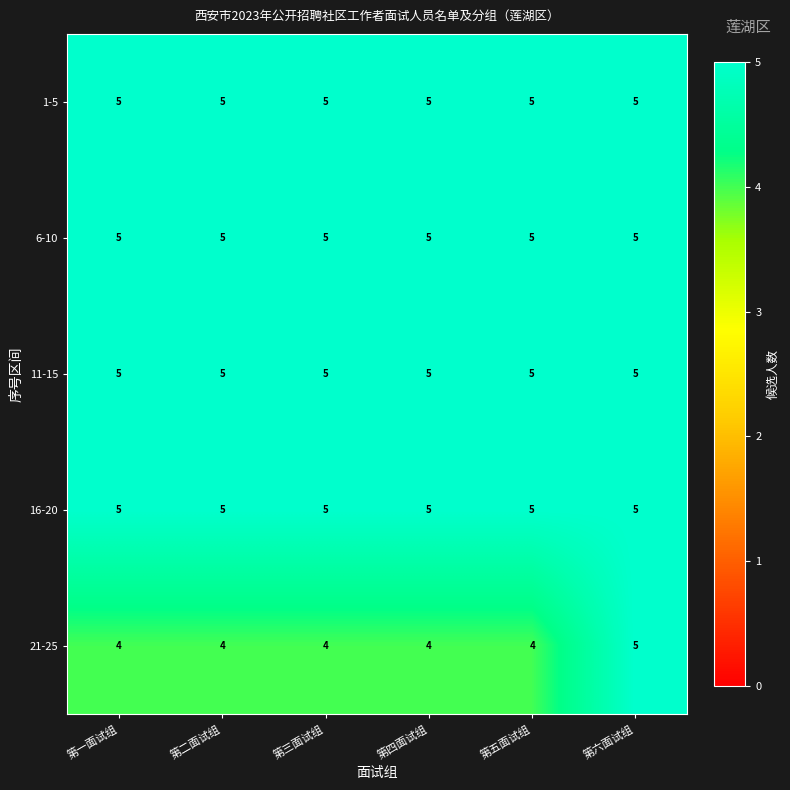

Reading left to right, extract all data points from this chart.

1-5: 5	5	5	5	5	5
6-10: 5	5	5	5	5	5
11-15: 5	5	5	5	5	5
16-20: 5	5	5	5	5	5
21-25: 4	4	4	4	4	5